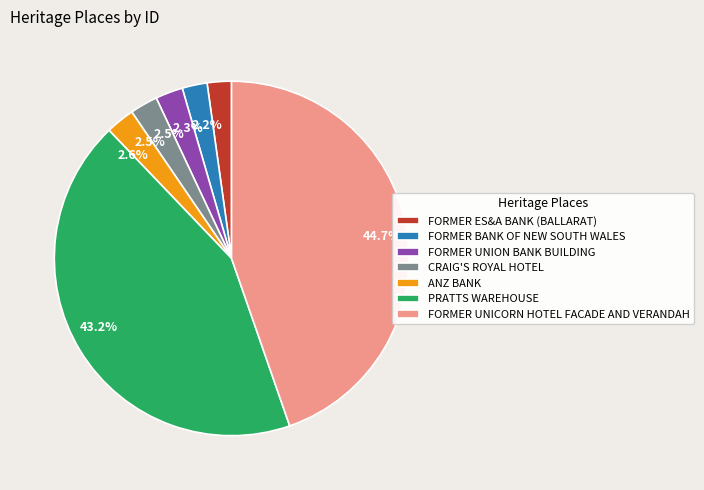

What is the total percentage of ANZ BANK and PRATTS WAREHOUSE?

45.8%